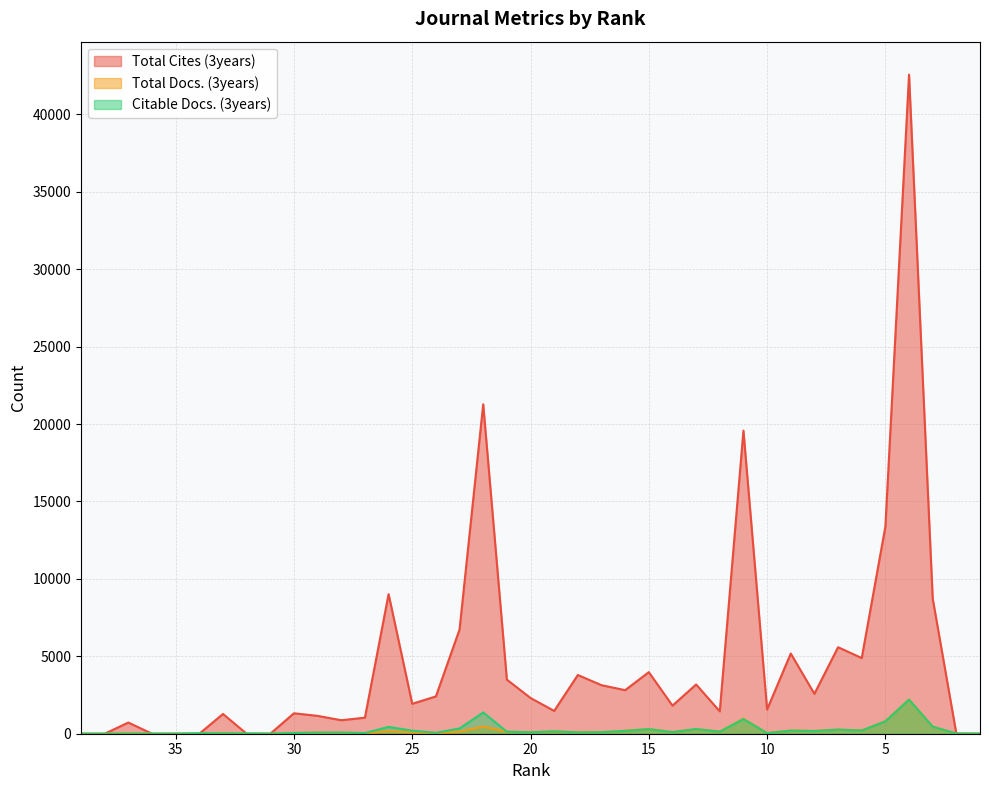

Reading right to left, extract all data points from this chart.

Total Cites (3years): 1	5	8729	42563	13377	4887	5586	2577	5179	1567	19573	1443	3180	1815	3976	2813	3135	3792	1473	2308	3493	21277	6733	2409	1934	9014	1037	871	1153	1320	0	0	1277	0	0	0	722	0	0
Total Docs. (3years): 1	12	460	2211	808	210	273	176	205	40	971	141	305	107	305	195	99	88	155	96	131	459	133	41	87	158	28	30	58	53	0	0	41	0	0	0	35	0	0
Citable Docs. (3years): 1	9	455	2198	796	208	263	176	201	38	944	133	301	105	294	185	99	86	152	95	131	1373	339	60	199	442	46	77	74	49	3	17	21	31	0	3	8	0	0